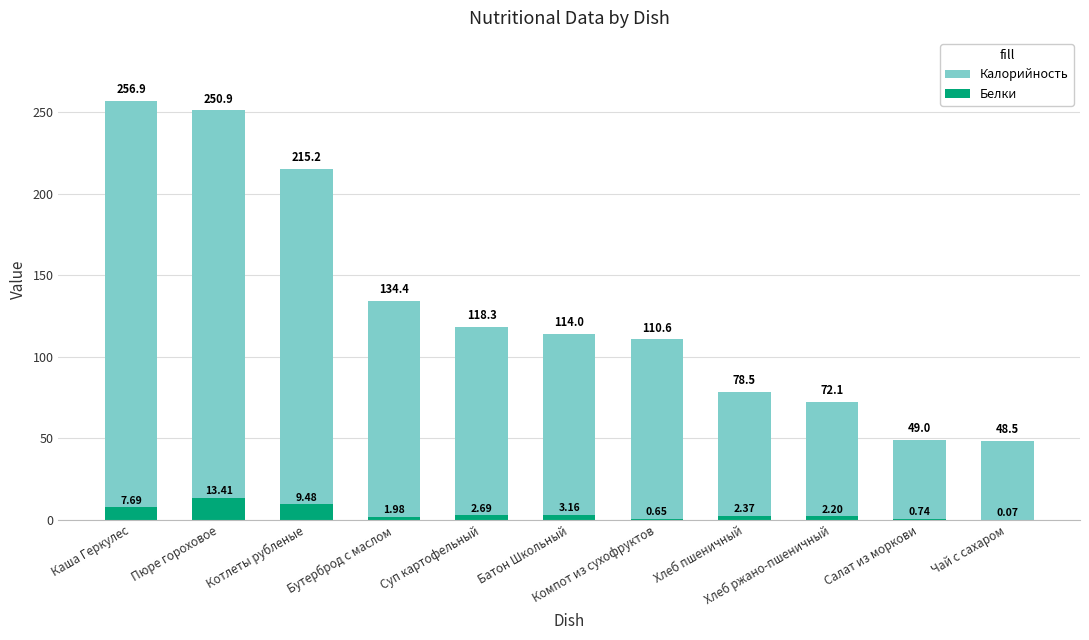

Rank the series by their average value, from highest to lowest.

Калорийность, Белки